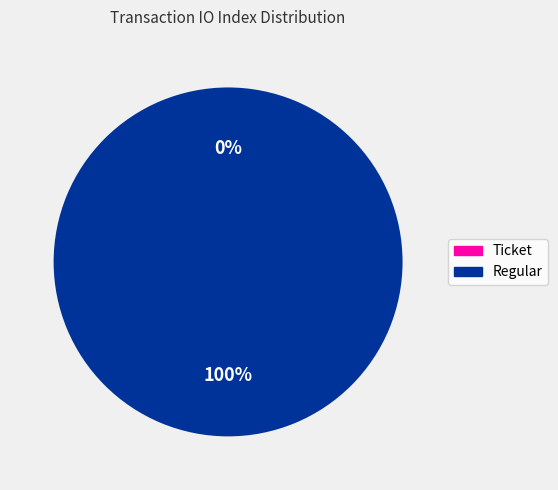

Does Ticket account for over 50% of the chart?

No